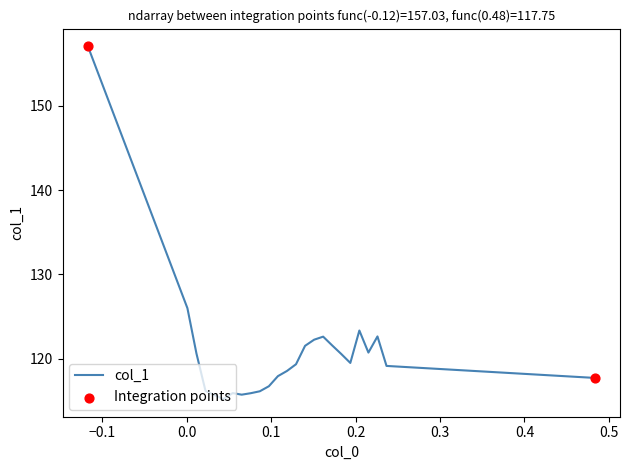

What is the minimum value shown in the chart?

115.2